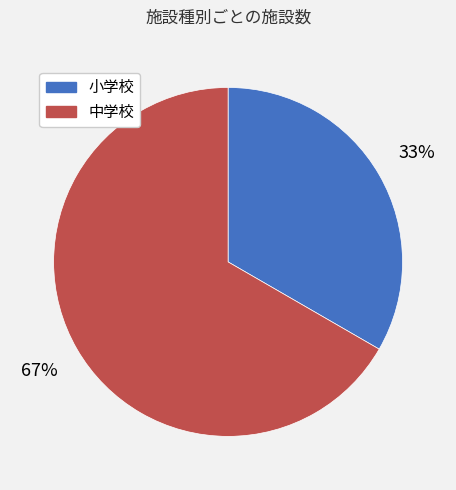

Rank the categories by value from highest to lowest.

中学校, 小学校